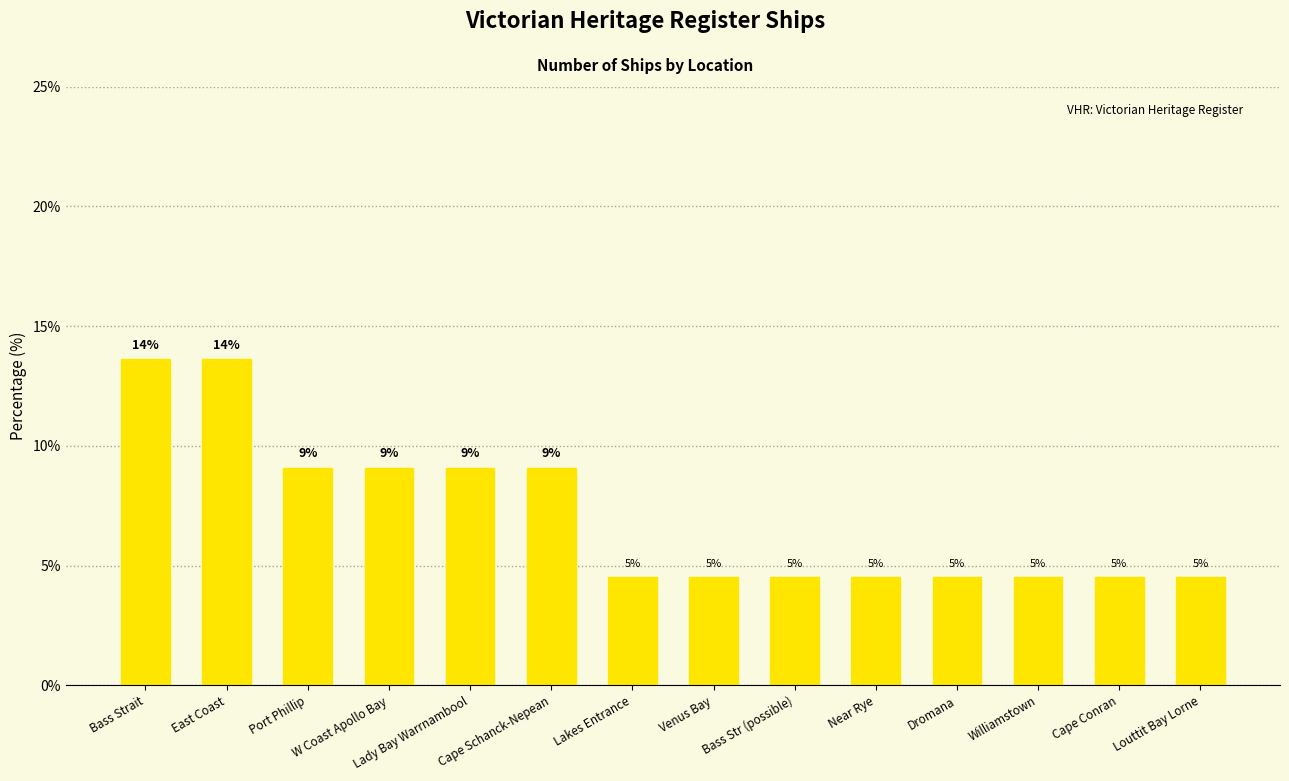

True or false: the data shows 4.5 at Williamstown.

True